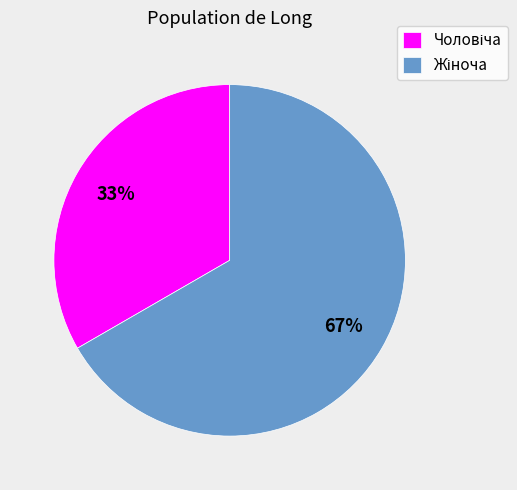

Is there any slice that represents more than half of the pie?

Yes